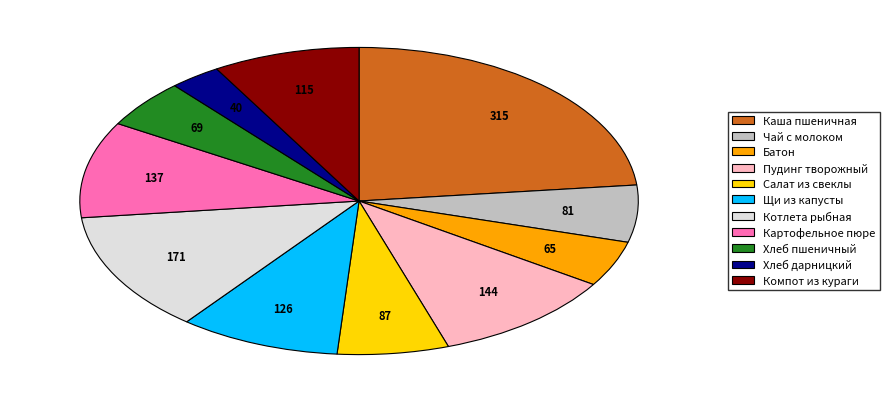

Is it true that Хлеб пшеничный is 5% of the pie?

True